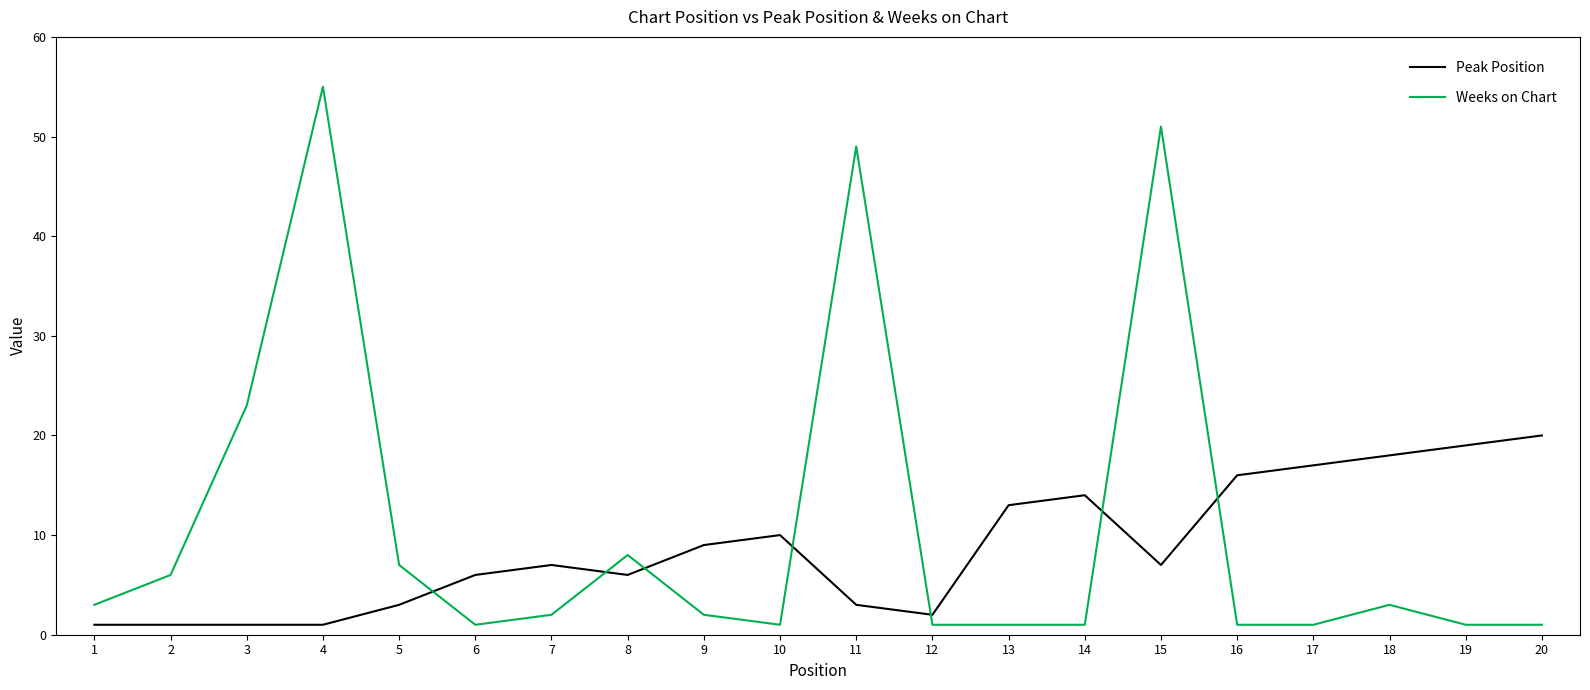

Rank the series by their average value, from highest to lowest.

Weeks on Chart, Peak Position